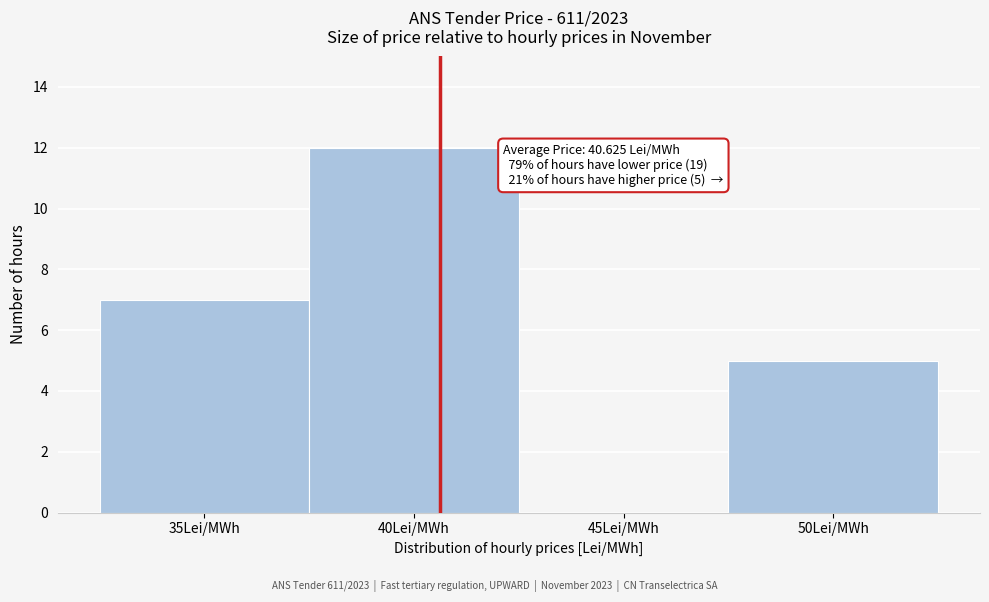

Which range on the x-axis has the tallest bar?

37.5 to 42.5